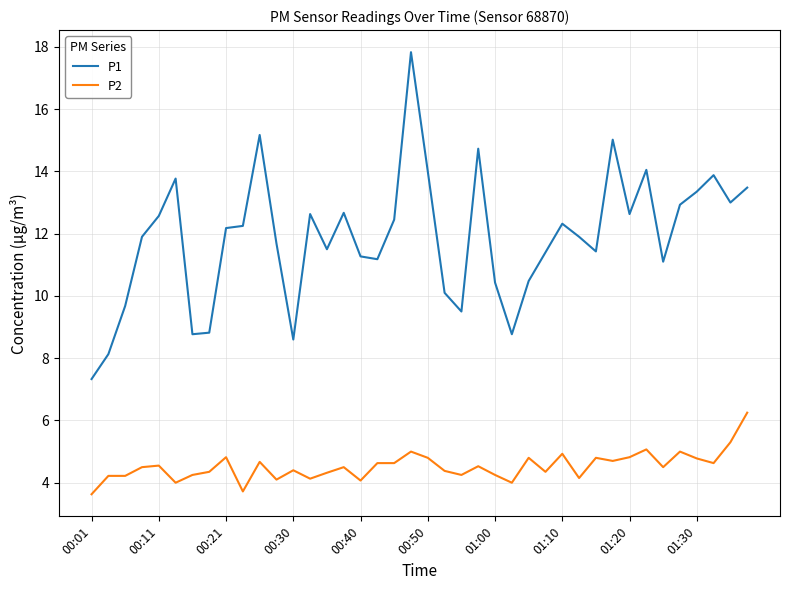

List the series in order of their overall mean, highest first.

P1, P2